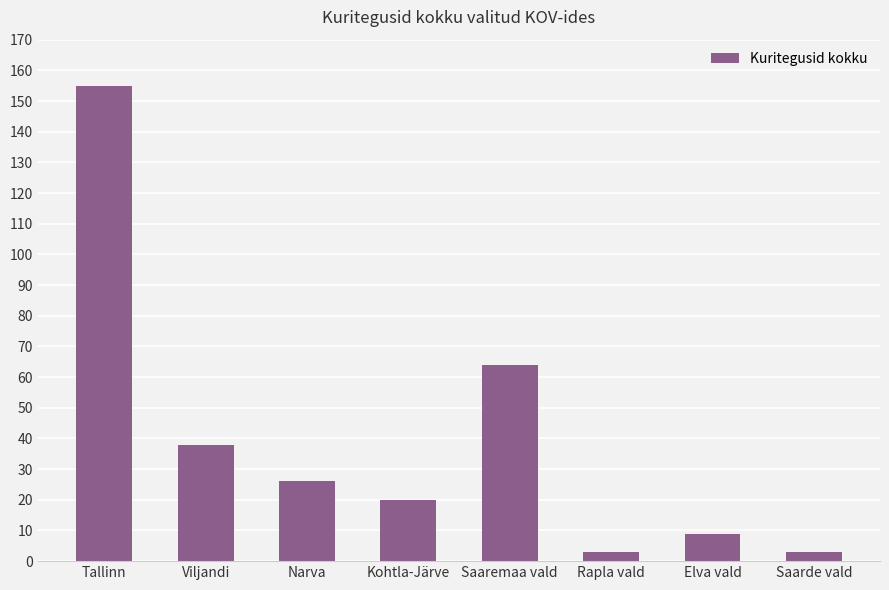

What is the average value?

40